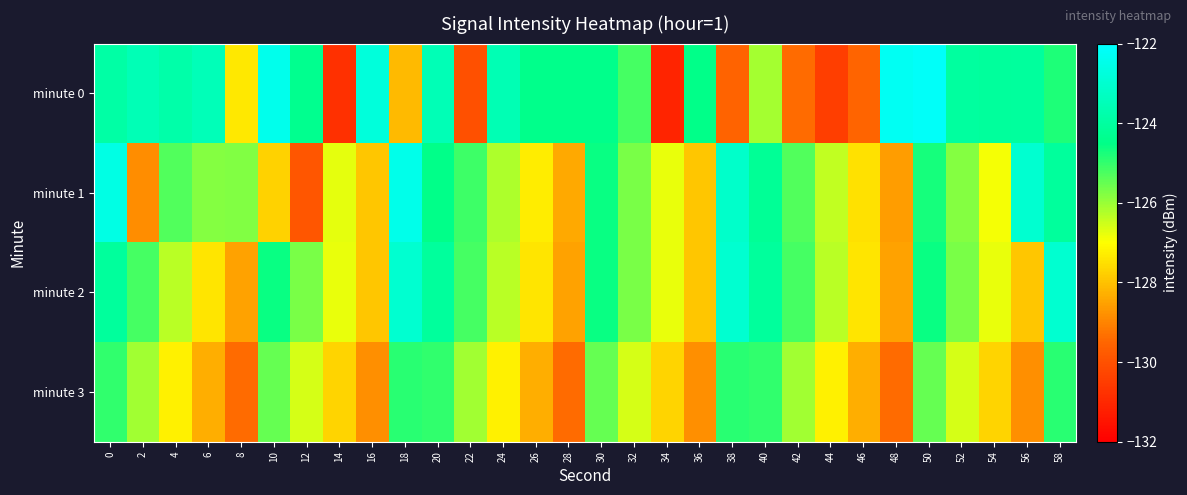

Which series changed the most between 2 and 30?

minute 1